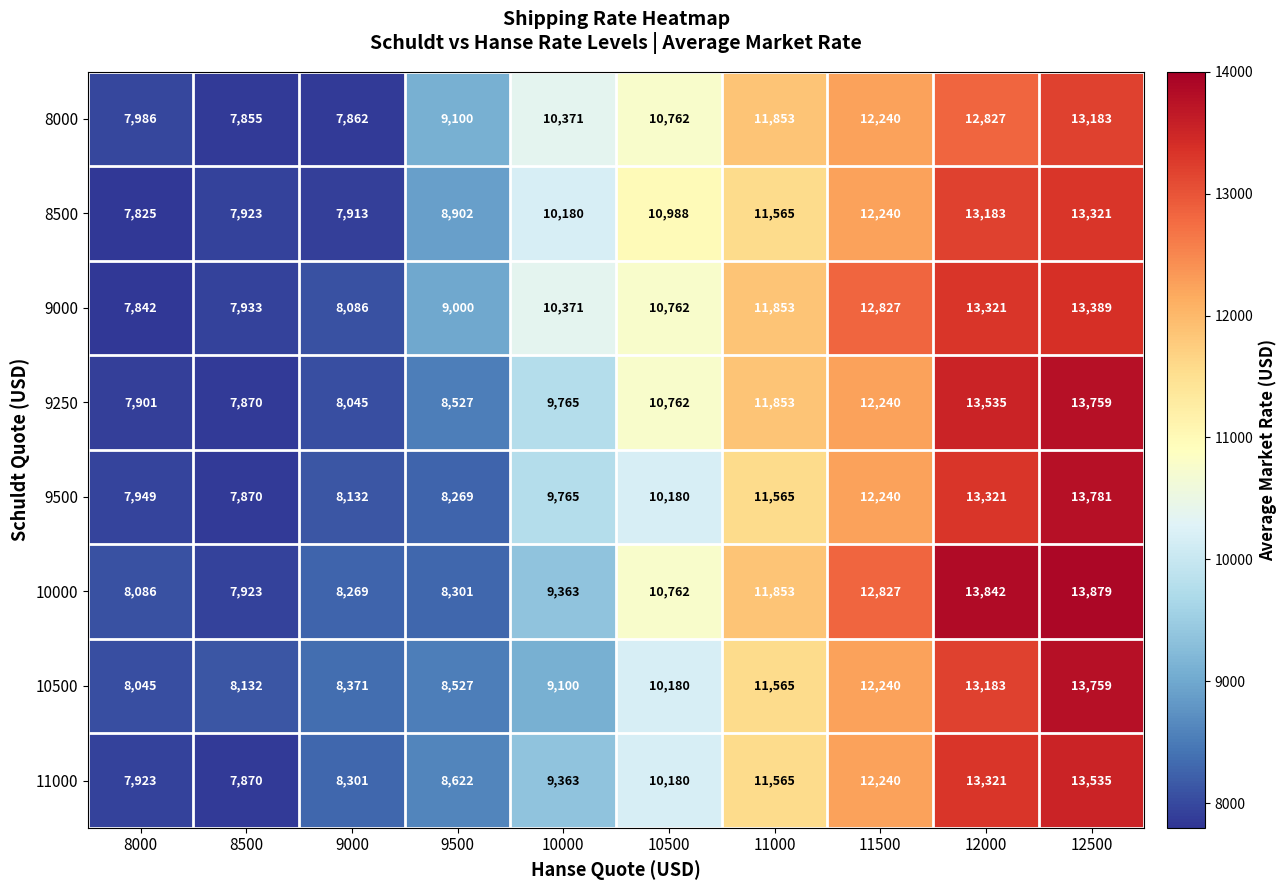

Between 9000 and 11000, which series saw the biggest shift?

8000